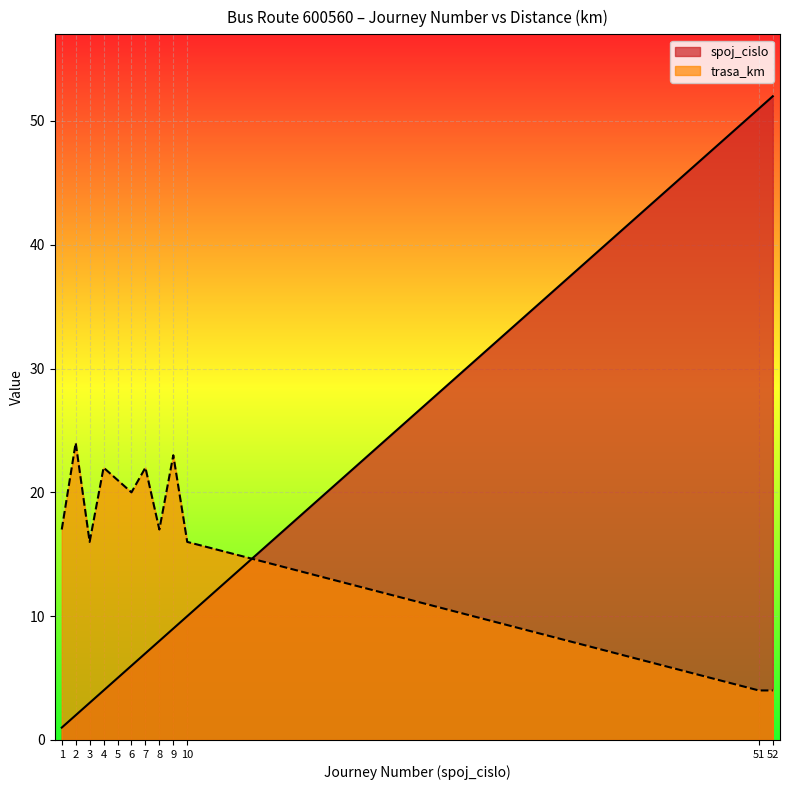

What is the value of the trasa_km point at the 2nd from the left?

24